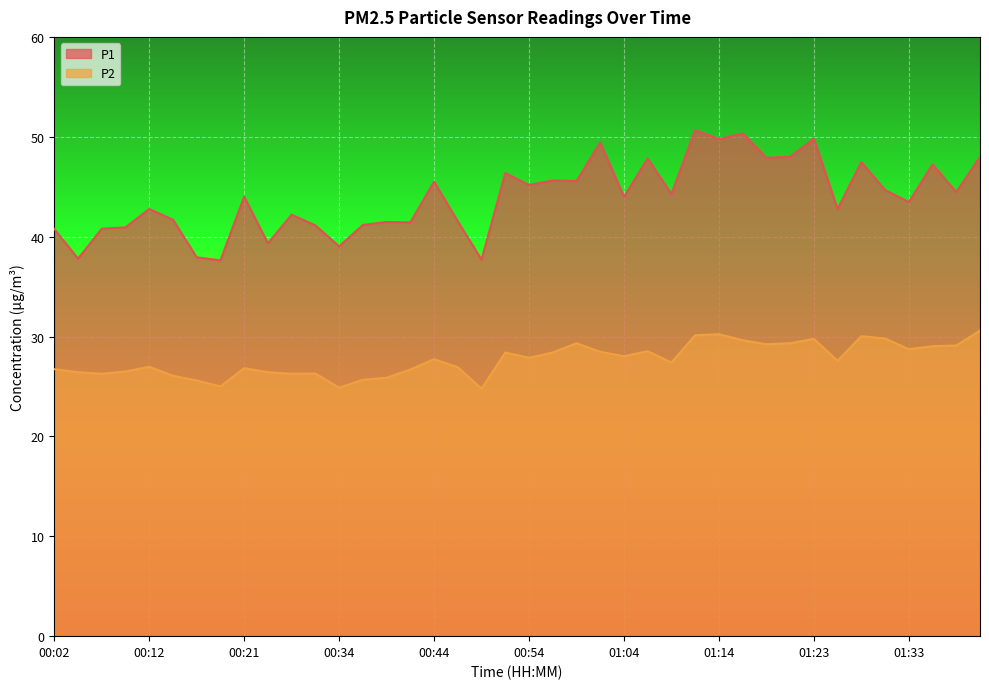

What is the total value across all series at 00:59?

74.9